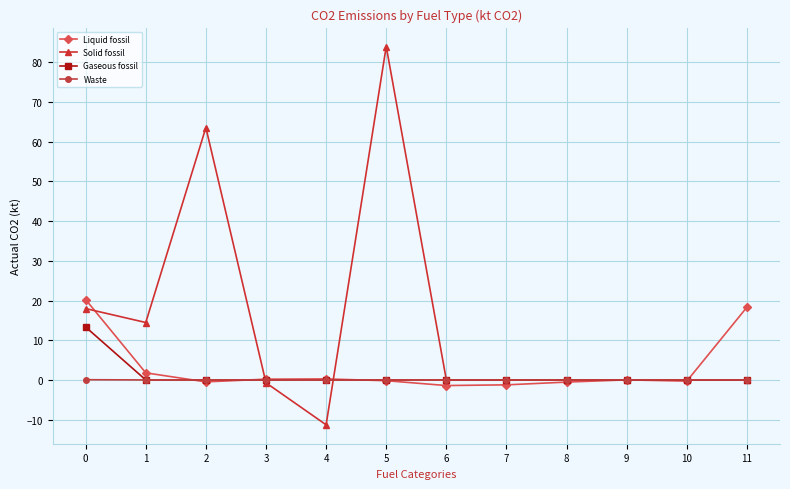

At which category does the chart reach its minimum across all series?

4